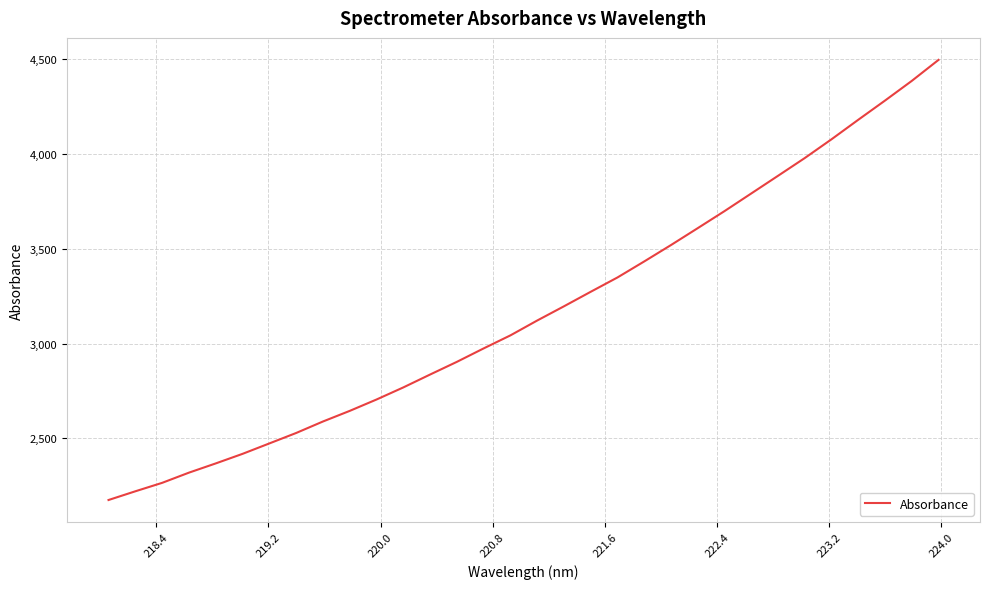

What is the greatest value displayed?

4495.0